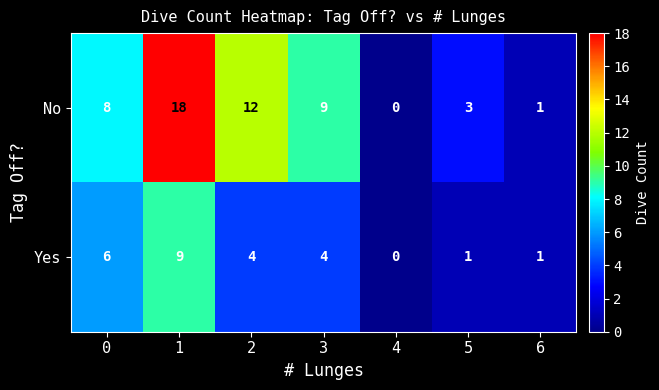

Rank the series by their average value, from highest to lowest.

No, Yes